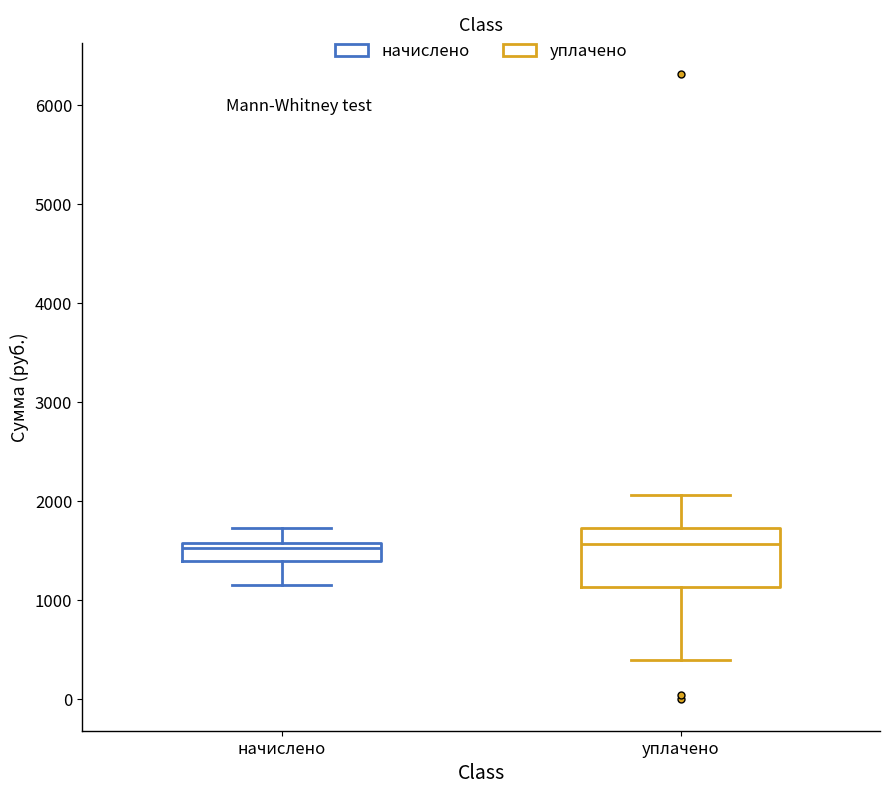

Which box is the tallest, from its lower edge to its upper edge?

уплачено